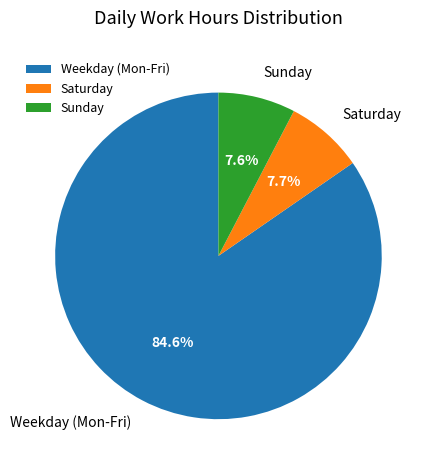

Which has a higher value, Weekday (Mon-Fri) or Saturday?

Weekday (Mon-Fri)